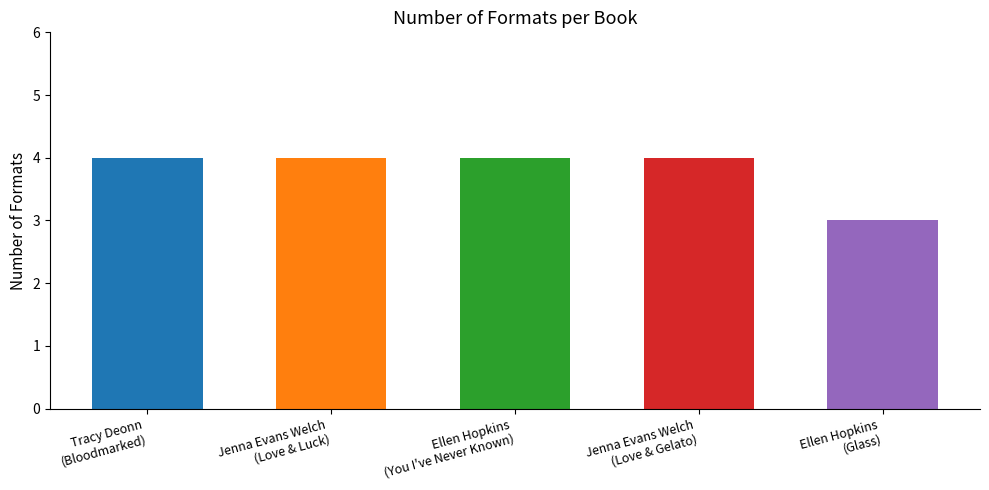

What is the maximum value shown in the chart?

4